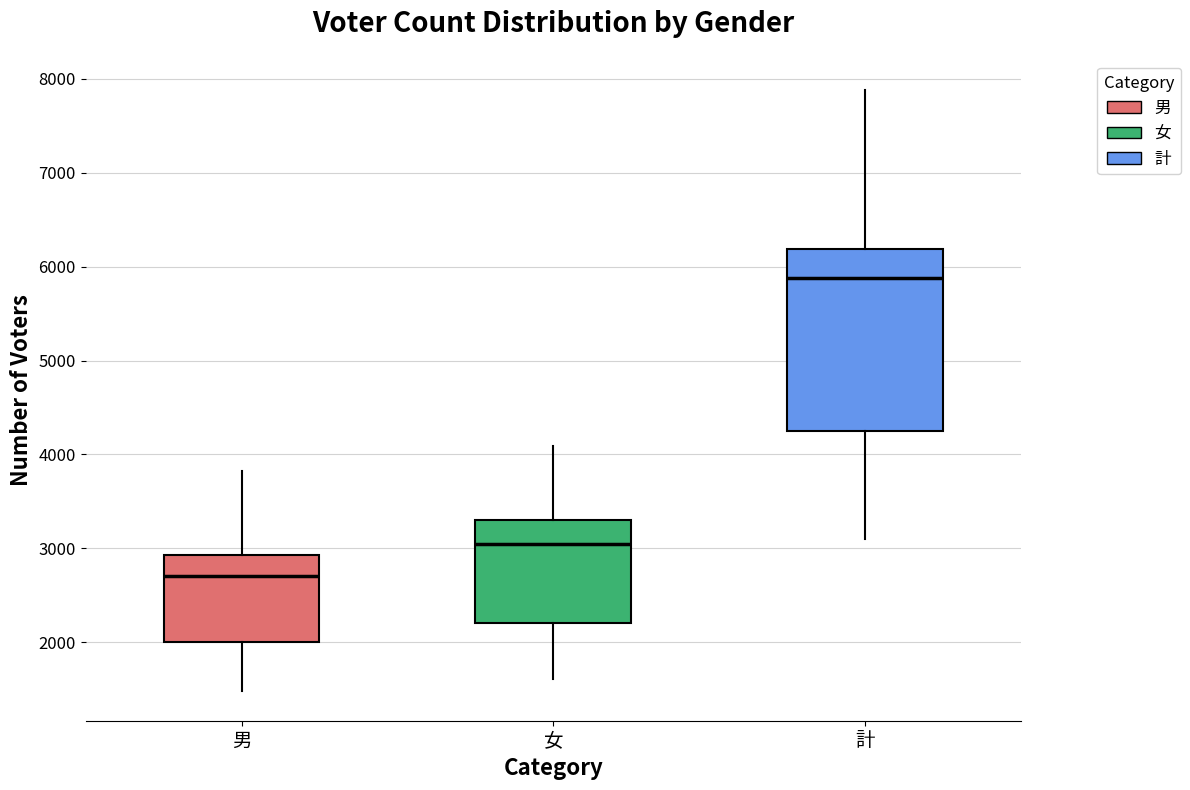

Reading left to right, transcribe this box plot: for each box, give where its median line is, the range the box spans, and where its two whiskers end, as read against the y-axis. The values are not printed on the chart, so give them approximately, as read against the axis.

男: median 2700, box 2000 to 2900, whiskers 1500 to 3800
女: median 3100, box 2200 to 3300, whiskers 1600 to 4100
計: median 5900, box 4200 to 6200, whiskers 3100 to 7900